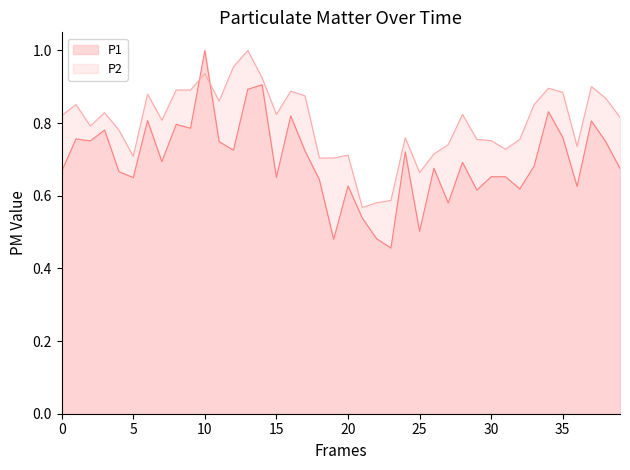

Rank the series by their average value, from highest to lowest.

P2, P1